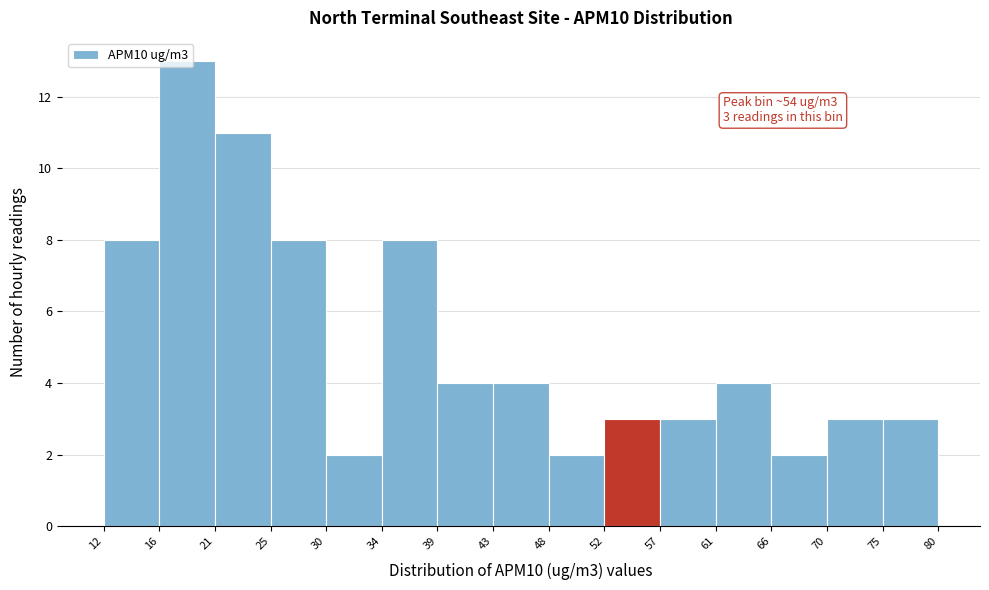

The chart shows a value of 3 at 30. True or false?

False